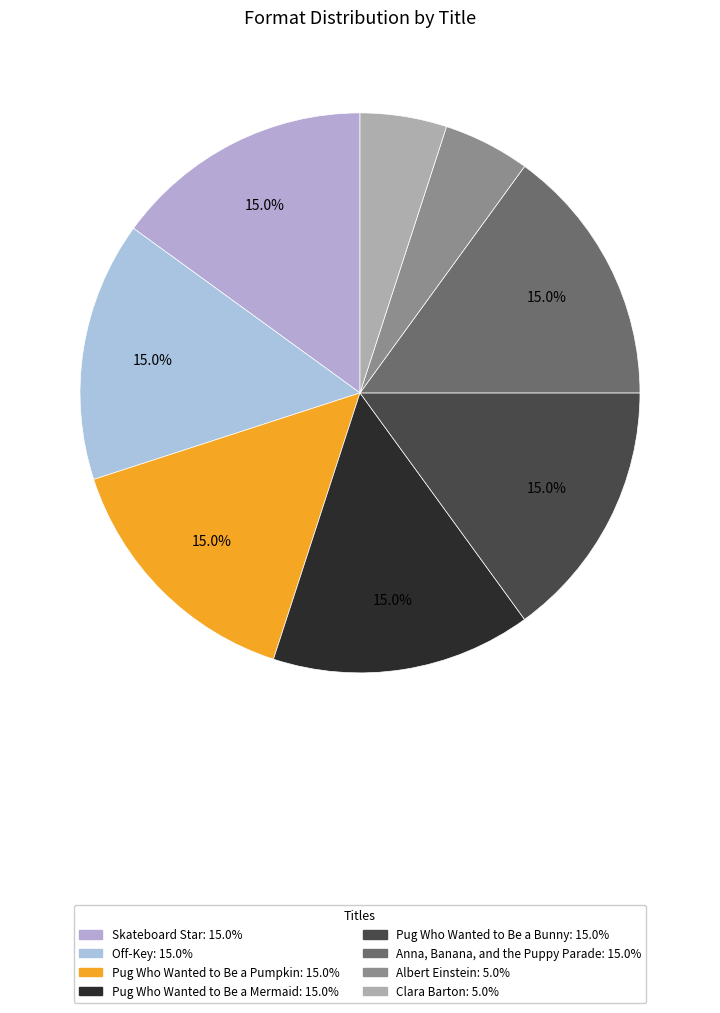

How many slices are in this pie chart?

8